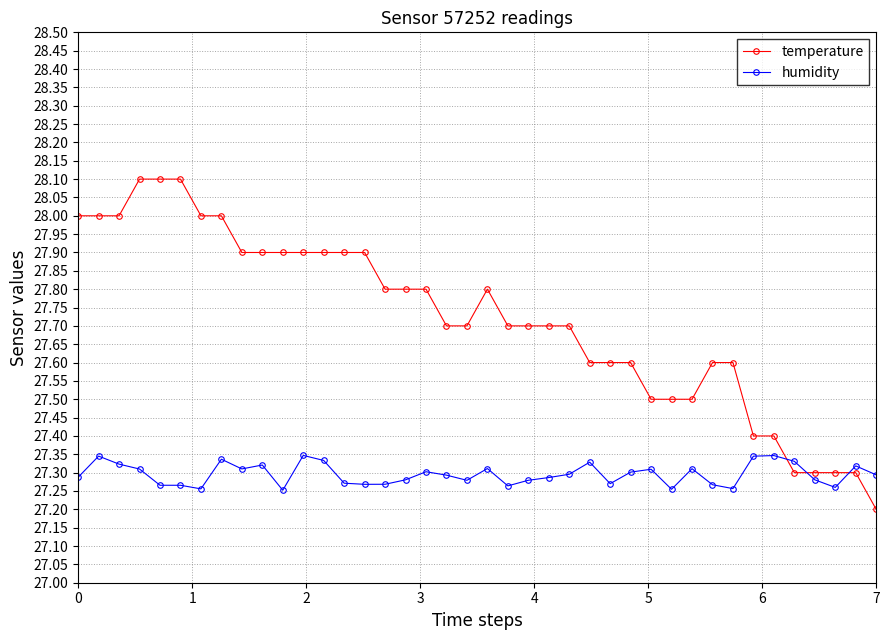

What is the value of the temperature point at the 33rd from the left?

27.6